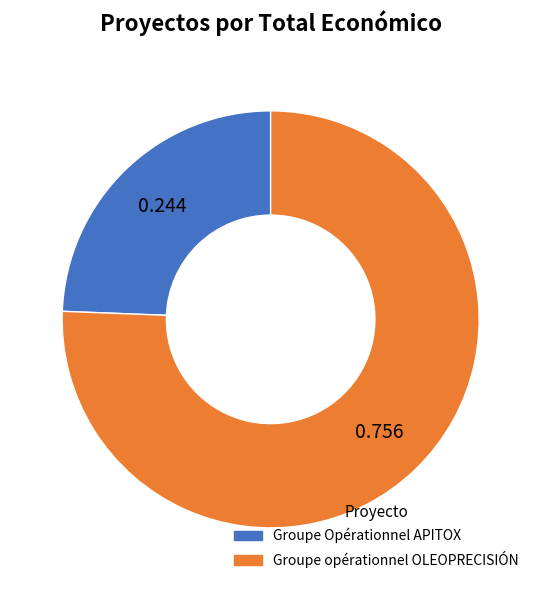

Rank the categories by value from highest to lowest.

Groupe opérationnel OLEOPRECISIÓN, Groupe Opérationnel APITOX